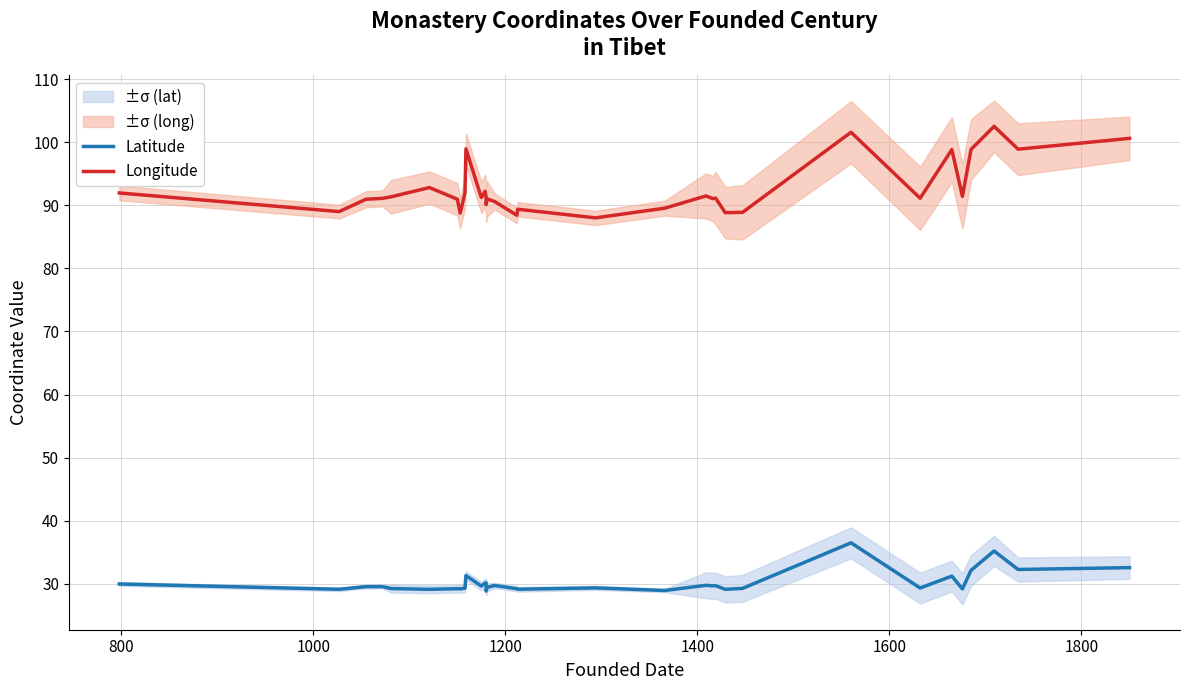

True or false: Longitude and Latitude cross at least once.

False